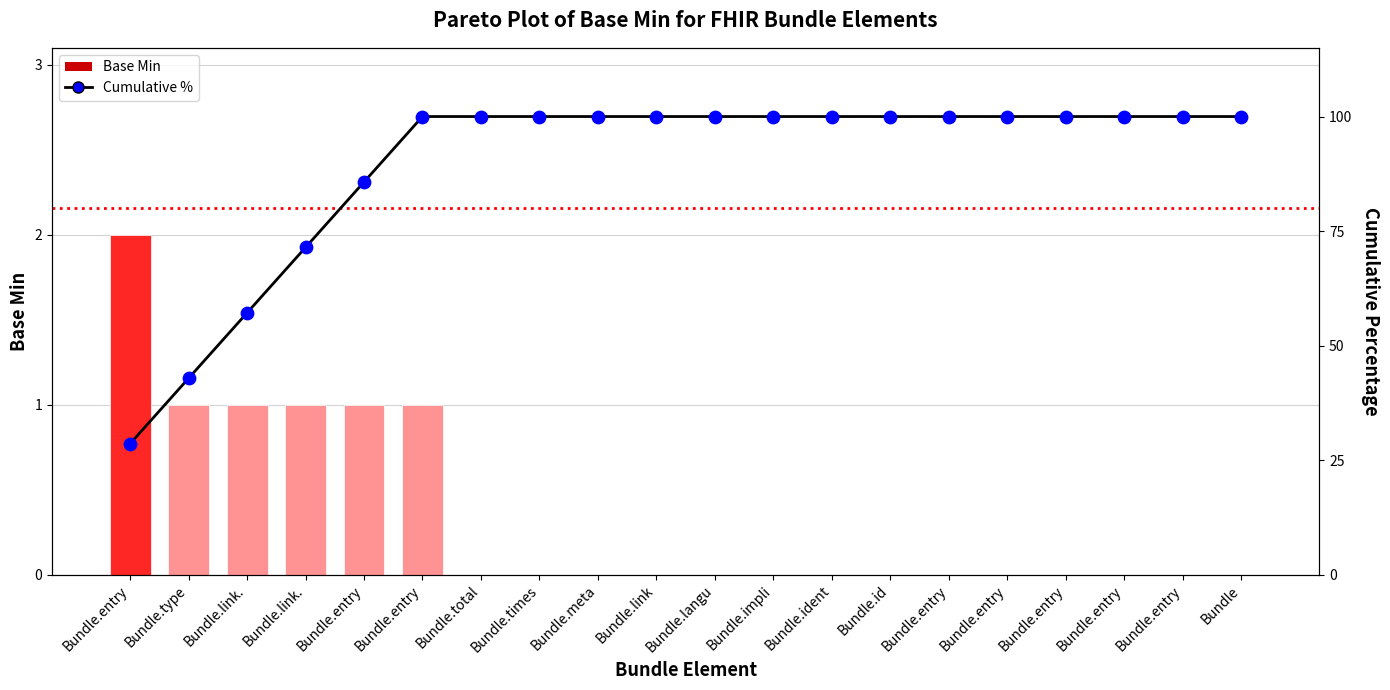

Which series contains the lowest Y value?

Base Min